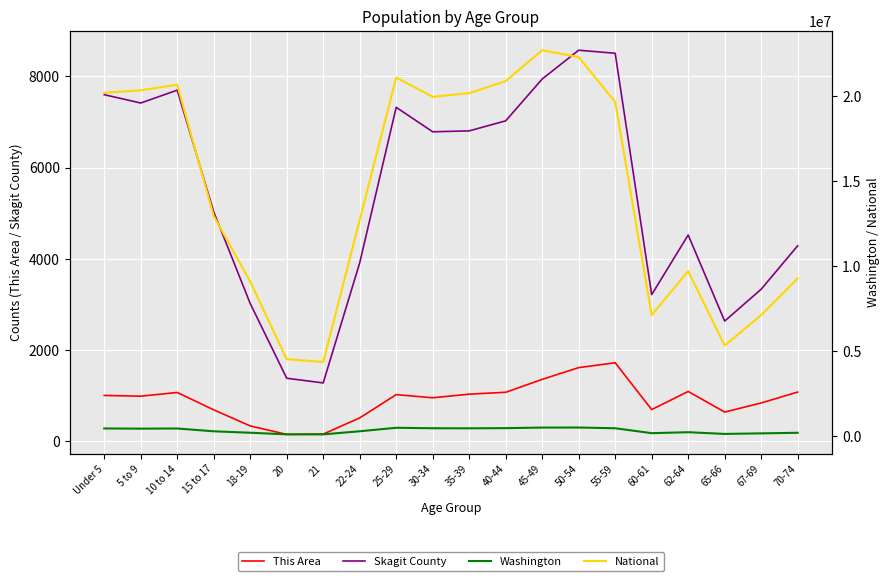

The value of Skagit County at 5 to 9 is 11995. True or false?

False